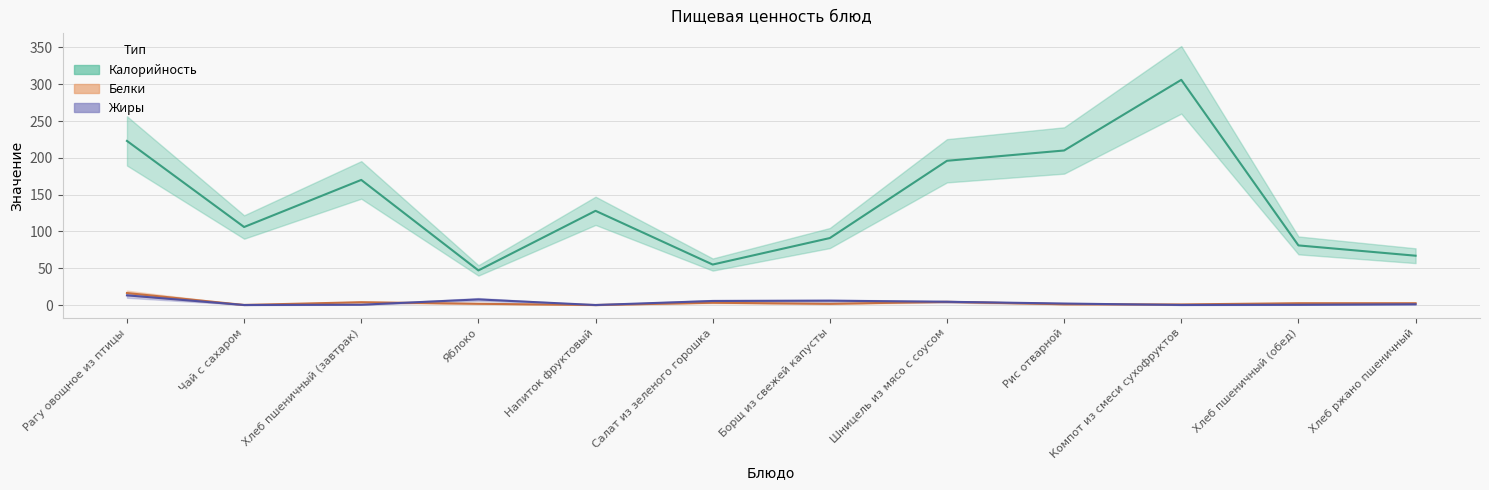

How many intersections are there between Жиры and Белки?

2